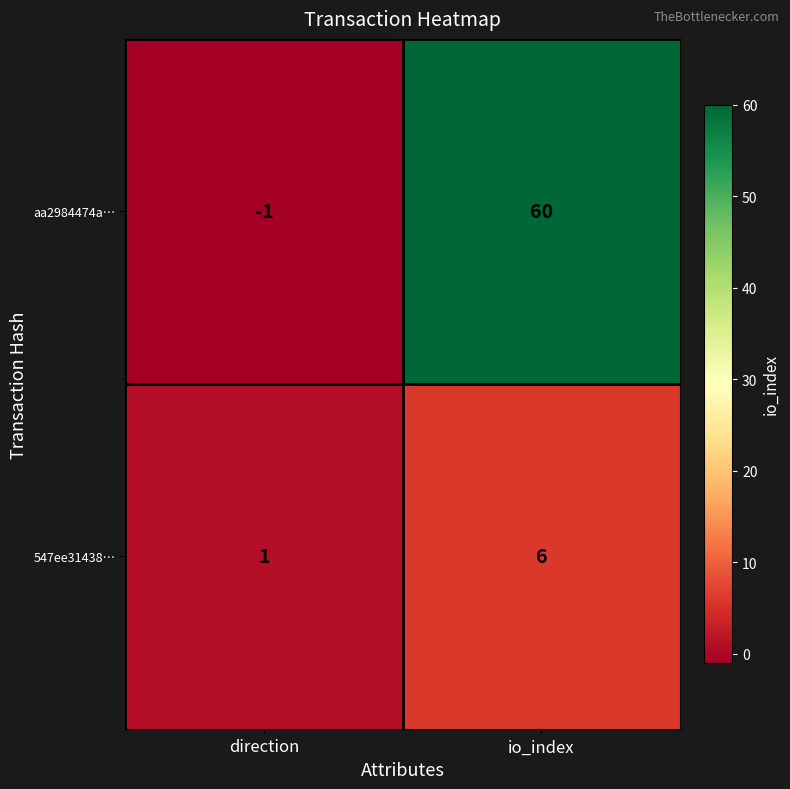

What is the greatest value displayed?

60